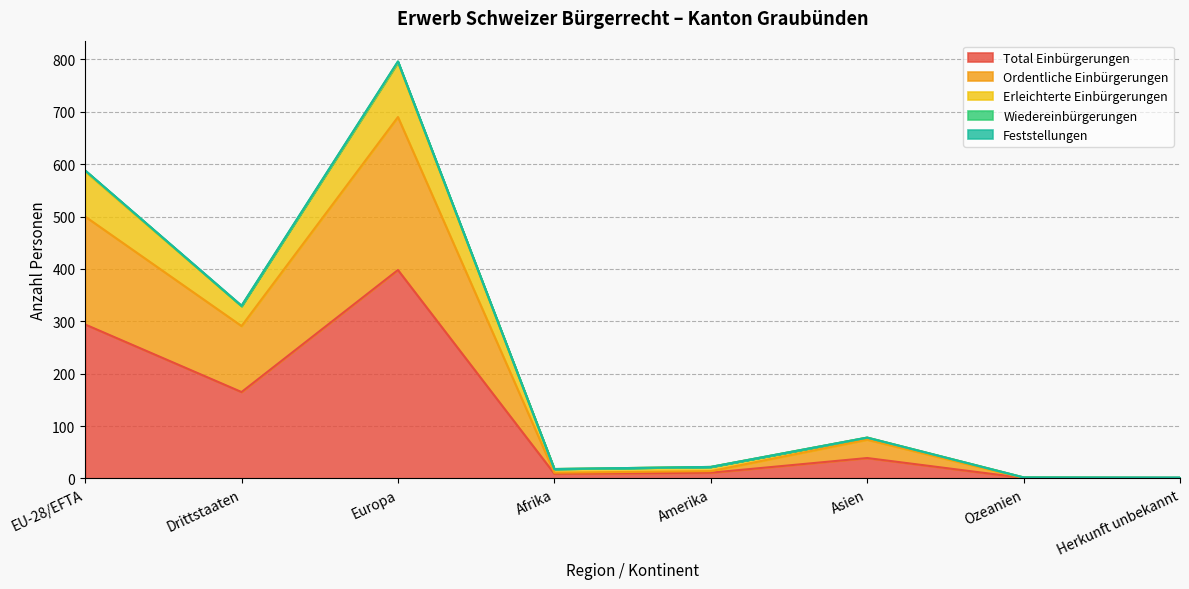

True or false: Total Einbürgerungen and Erleichterte Einbürgerungen intersect in this chart.

False